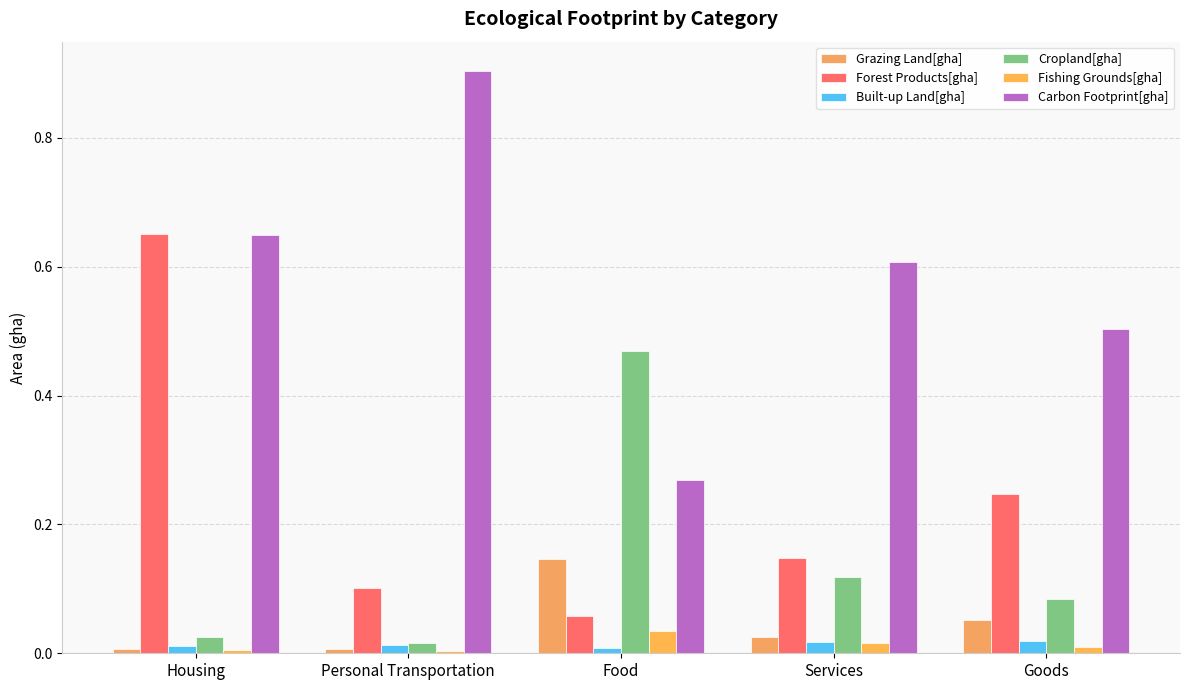

The value of Cropland[gha] at Housing is 0.0. True or false?

False